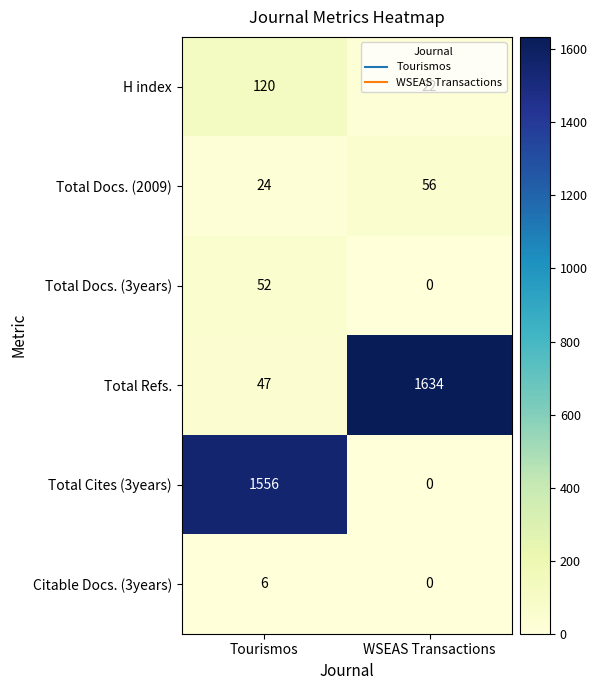

At which category is the sum across all series the highest?

Tourismos